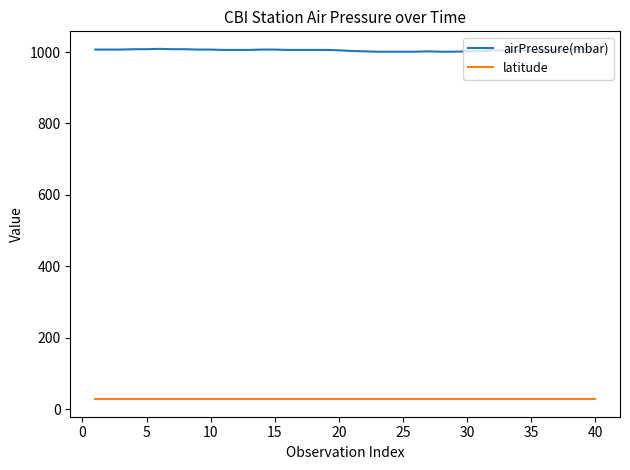

Which series has the widest spread of values?

airPressure(mbar)